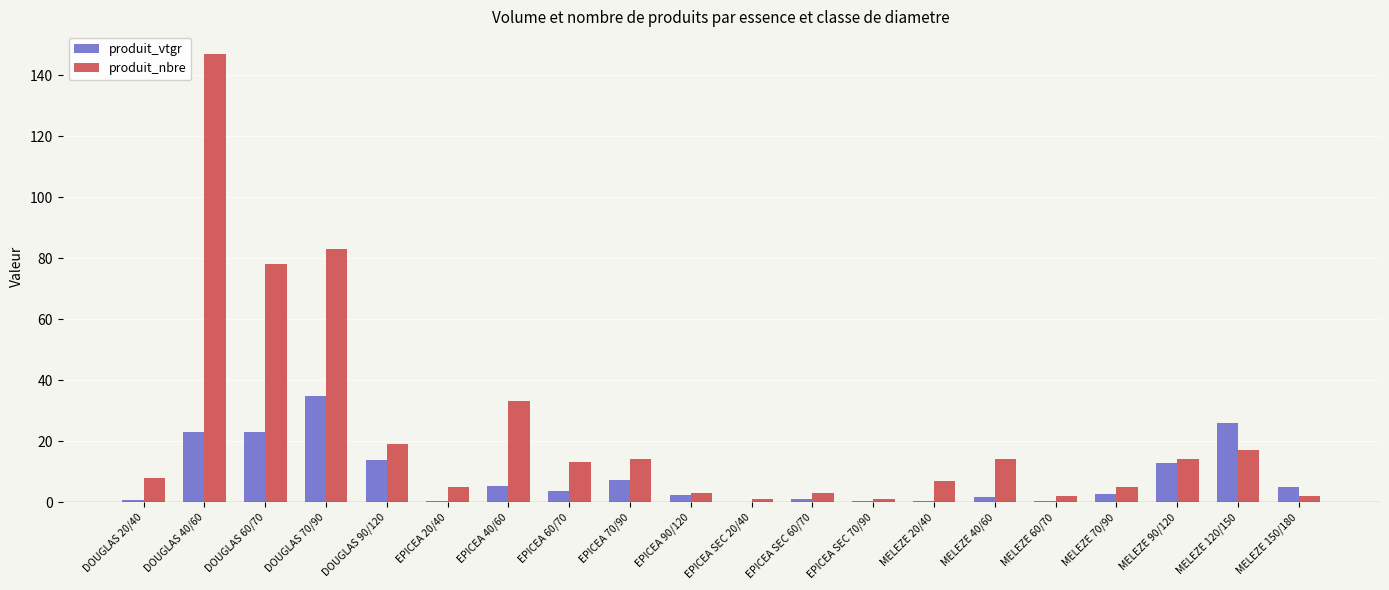

What is the sum of all produit_nbre values?

469.0